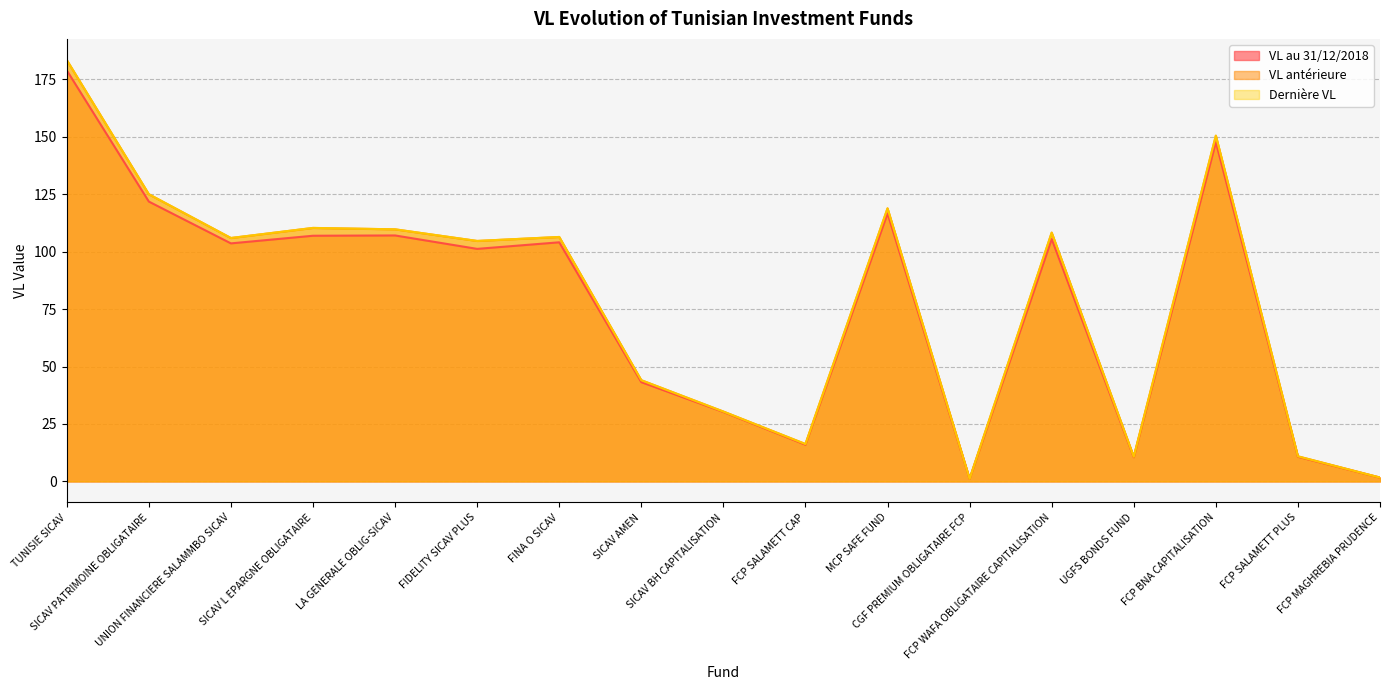

Reading left to right, transcribe all the data shown in this chart.

VL au 31/12/2018: TUNISIE SICAV=178.9	SICAV PATRIMOINE OBLIGATAIRE=121.8	UNION FINANCIERE SALAMMBO SICAV=103.6	SICAV L EPARGNE OBLIGATAIRE=106.9	LA GENERALE OBLIG-SICAV=107.0	FIDELITY SICAV PLUS=101.2	FINA O SICAV=104.1	SICAV AMEN=43.2	SICAV BH CAPITALISATION=30.2	FCP SALAMETT CAP=16.0	MCP SAFE FUND=116.6	CGF PREMIUM OBLIGATAIRE FCP=1.1	FCP WAFA OBLIGATAIRE CAPITALISATION=105.5	UGFS BONDS FUND=10.5	FCP BNA CAPITALISATION=147.6	FCP SALAMETT PLUS=10.7	FCP MAGHREBIA PRUDENCE=1.6
VL antérieure: TUNISIE SICAV=183.4	SICAV PATRIMOINE OBLIGATAIRE=125.0	UNION FINANCIERE SALAMMBO SICAV=105.9	SICAV L EPARGNE OBLIGATAIRE=110.3	LA GENERALE OBLIG-SICAV=109.7	FIDELITY SICAV PLUS=104.6	FINA O SICAV=106.4	SICAV AMEN=44.0	SICAV BH CAPITALISATION=30.4	FCP SALAMETT CAP=16.3	MCP SAFE FUND=118.8	CGF PREMIUM OBLIGATAIRE FCP=1.1	FCP WAFA OBLIGATAIRE CAPITALISATION=108.3	UGFS BONDS FUND=10.7	FCP BNA CAPITALISATION=150.4	FCP SALAMETT PLUS=10.9	FCP MAGHREBIA PRUDENCE=1.7
Dernière VL: TUNISIE SICAV=183.4	SICAV PATRIMOINE OBLIGATAIRE=125.0	UNION FINANCIERE SALAMMBO SICAV=105.9	SICAV L EPARGNE OBLIGATAIRE=110.3	LA GENERALE OBLIG-SICAV=109.7	FIDELITY SICAV PLUS=104.7	FINA O SICAV=106.4	SICAV AMEN=44.0	SICAV BH CAPITALISATION=30.4	FCP SALAMETT CAP=16.3	MCP SAFE FUND=118.8	CGF PREMIUM OBLIGATAIRE FCP=1.1	FCP WAFA OBLIGATAIRE CAPITALISATION=108.3	UGFS BONDS FUND=10.8	FCP BNA CAPITALISATION=150.5	FCP SALAMETT PLUS=10.9	FCP MAGHREBIA PRUDENCE=1.7